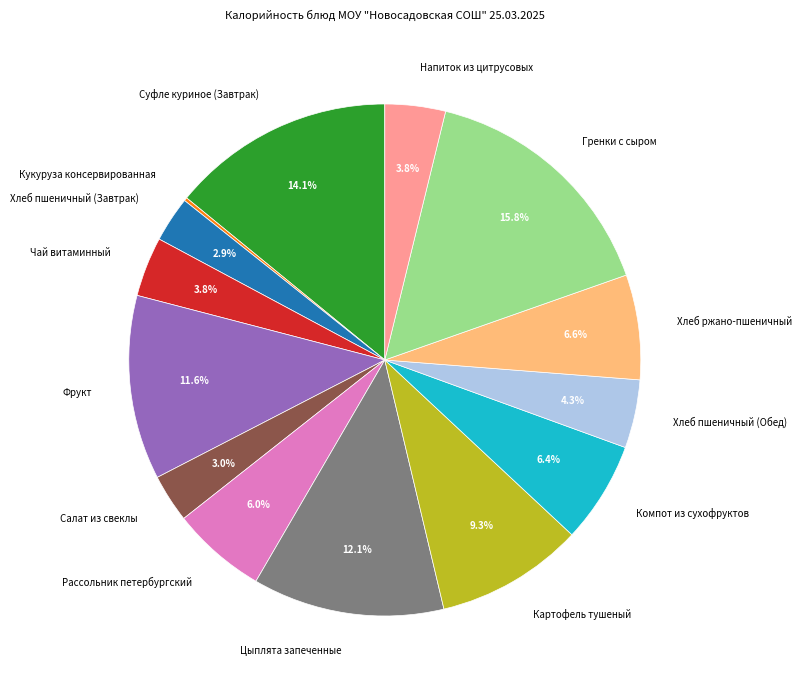

True or false: Компот из сухофруктов accounts for 1% of the total.

False